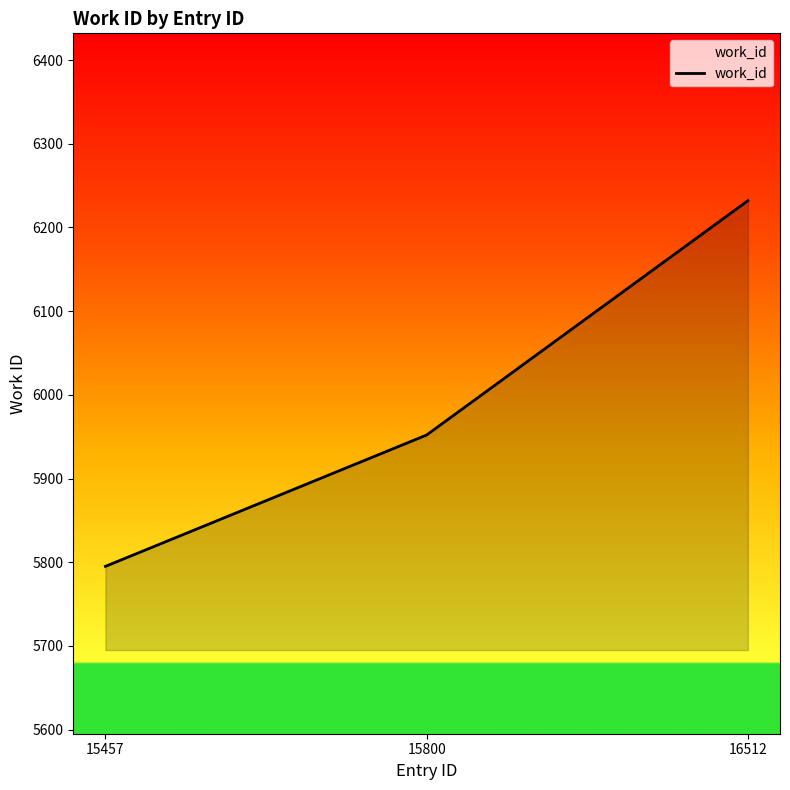

The chart shows a value of 9183 at 15800. True or false?

False